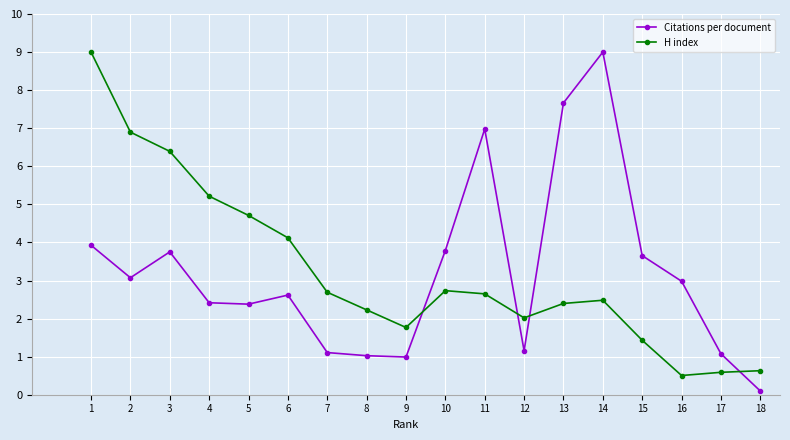

Reading left to right, transcribe all the data shown in this chart.

Citations per document: 3.9	3.1	3.8	2.4	2.4	2.6	1.1	1.0	1.0	3.8	7.0	1.2	7.7	9.0	3.7	3.0	1.1	0.1
H index: 9.0	6.9	6.4	5.2	4.7	4.1	2.7	2.2	1.8	2.7	2.6	2.0	2.4	2.5	1.4	0.5	0.6	0.6